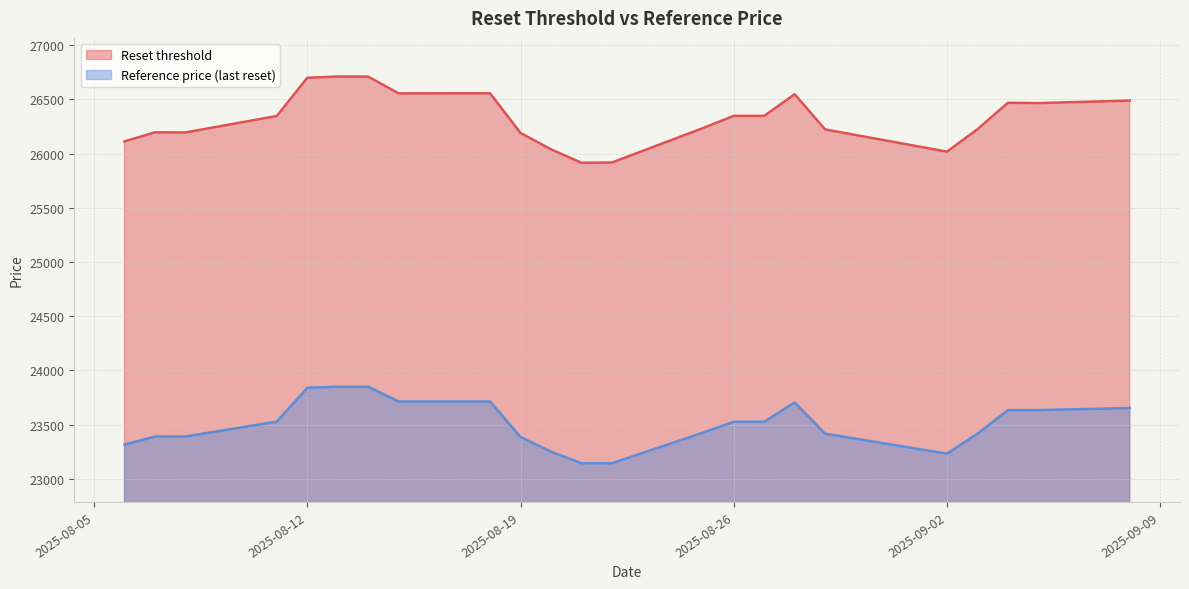

What is the difference between the second highest and minimum values in the Reset threshold series?

794.7